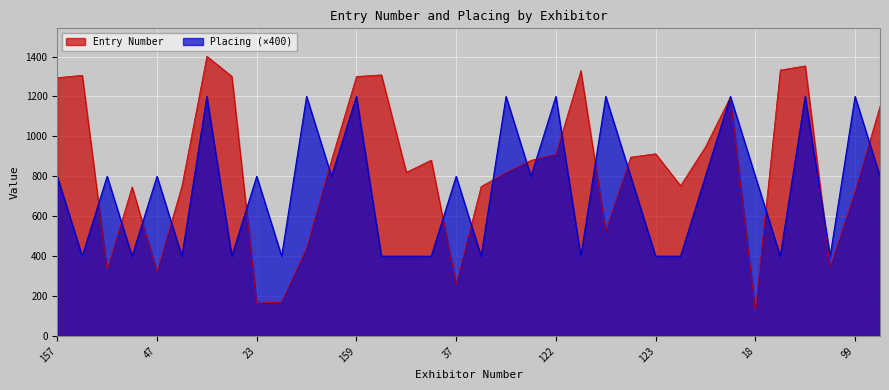

What is the minimum value for Entry Number?

125